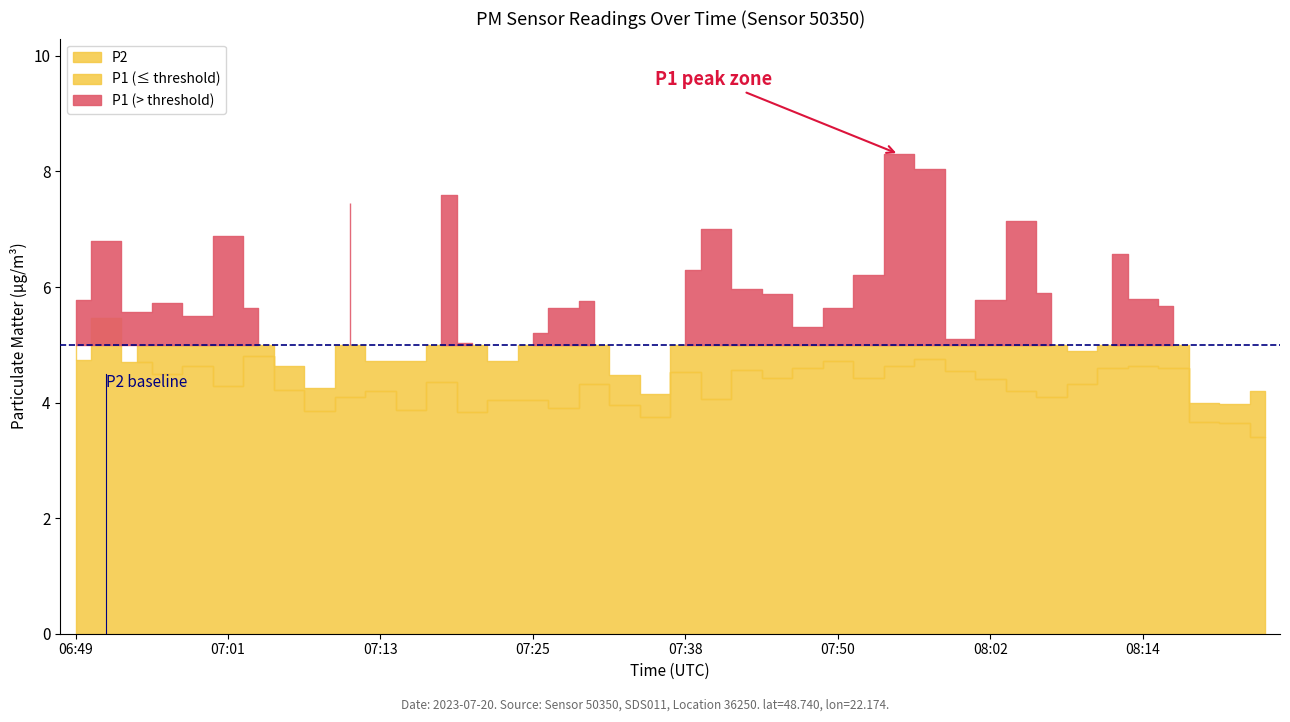

List the series in order of their overall mean, highest first.

P1, P2